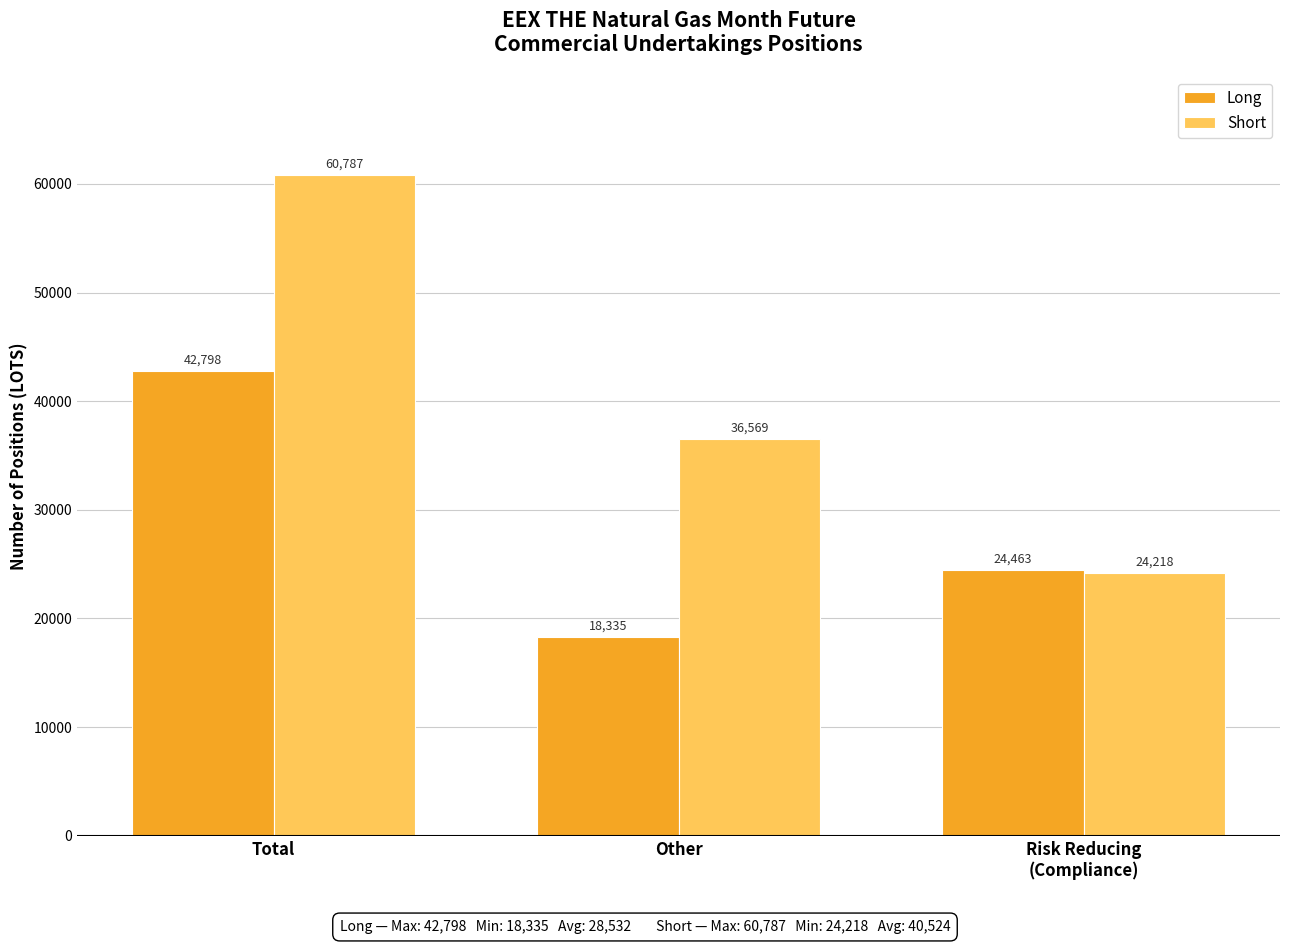

Reading left to right, transcribe all the data shown in this chart.

Long: 42798	18335	24463
Short: 60787	36569	24218